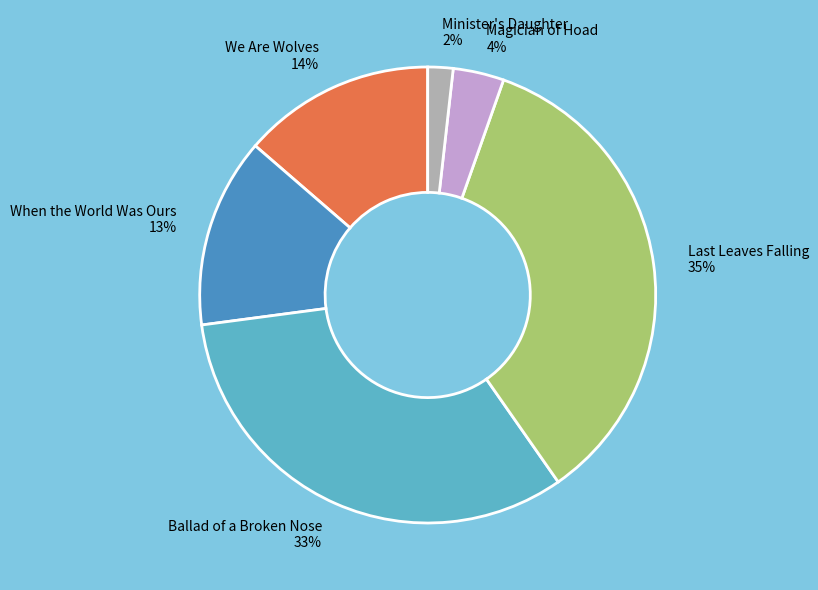

How many slices are in this pie chart?

6